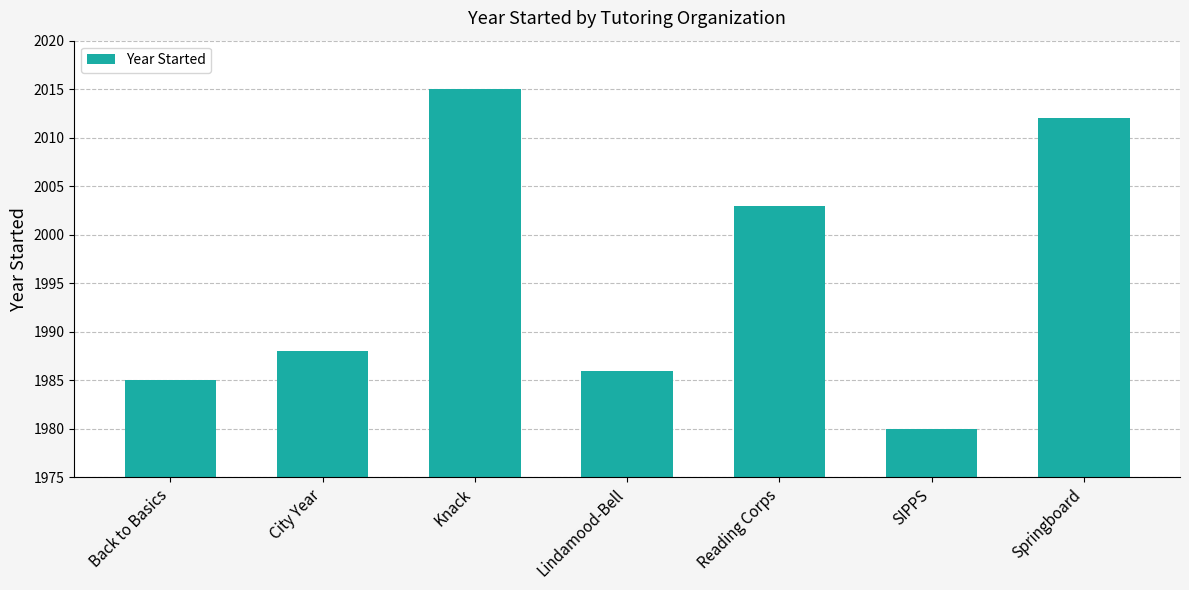

Rank the categories by value from highest to lowest.

Knack, Springboard, Reading Corps, City Year, Lindamood-Bell, Back to Basics, SIPPS